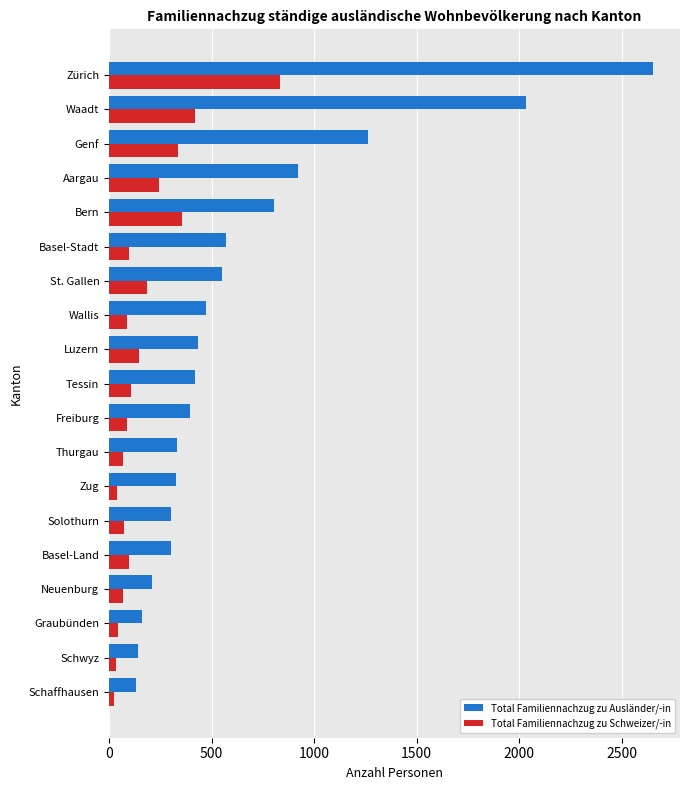

Read the Total Familiennachzug zu Schweizer/-in value at St. Gallen.

183